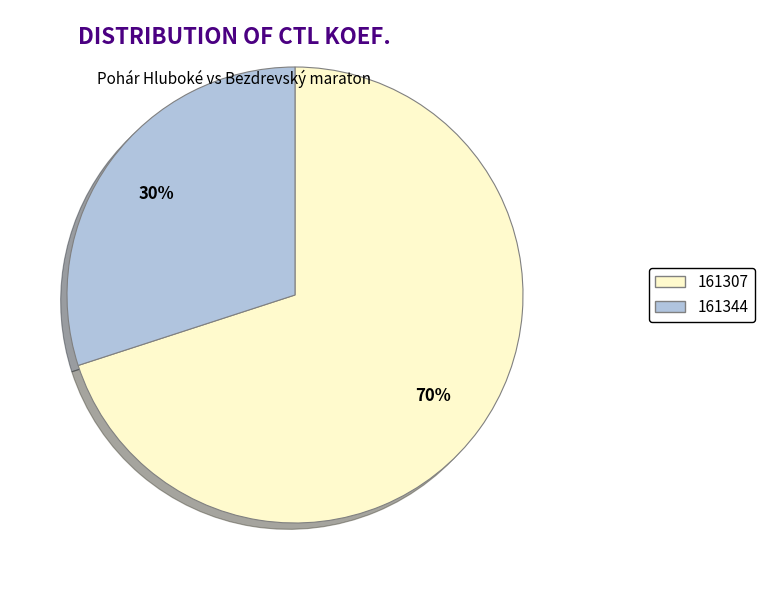

Which category has the smallest portion of the pie?

161344